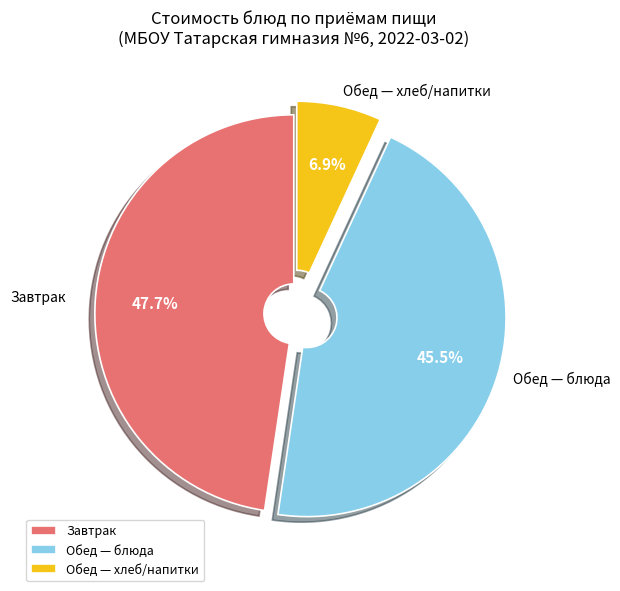

Is there a majority slice in this chart?

No